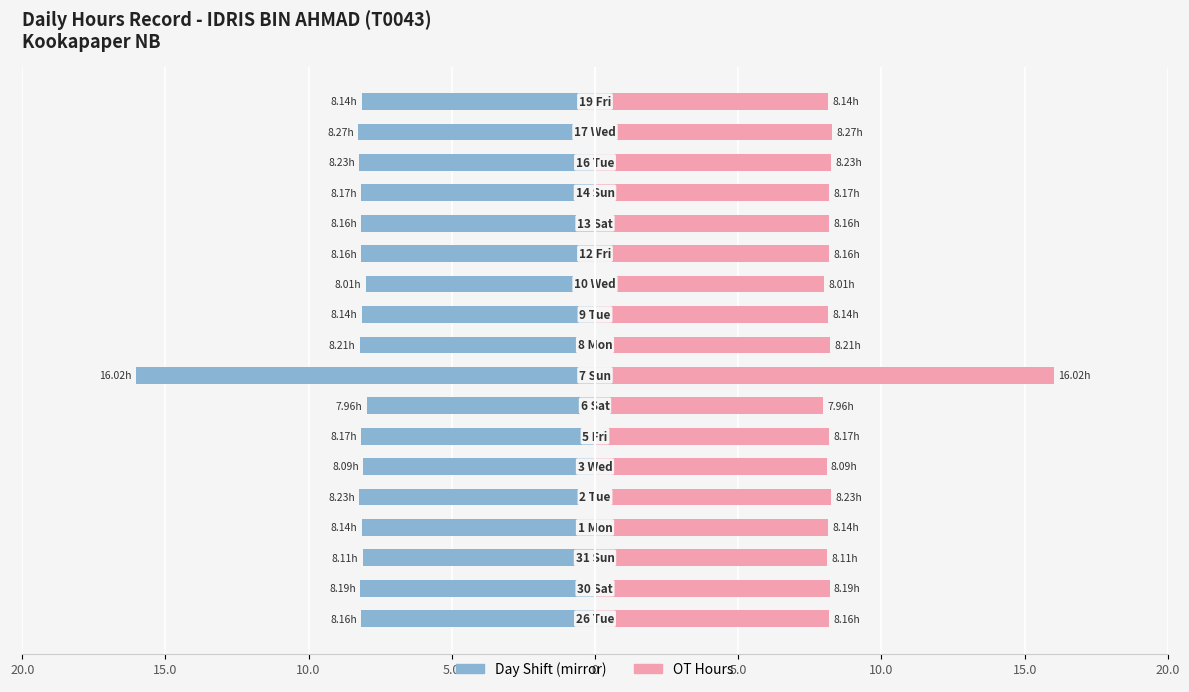

How many groups of bars are there?

18